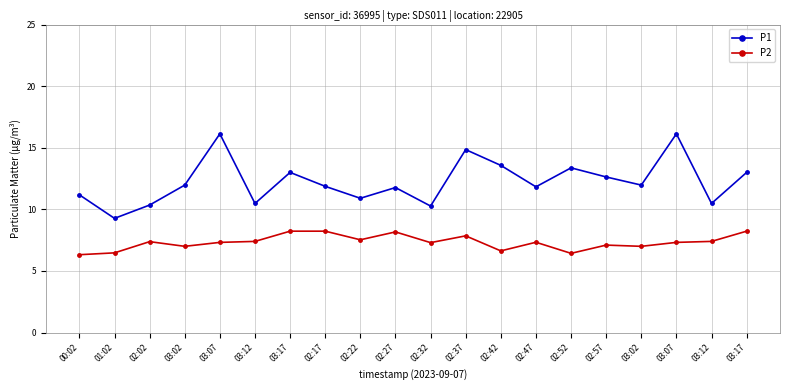

What is the difference between the maximum and minimum values in the P1 series?

6.9